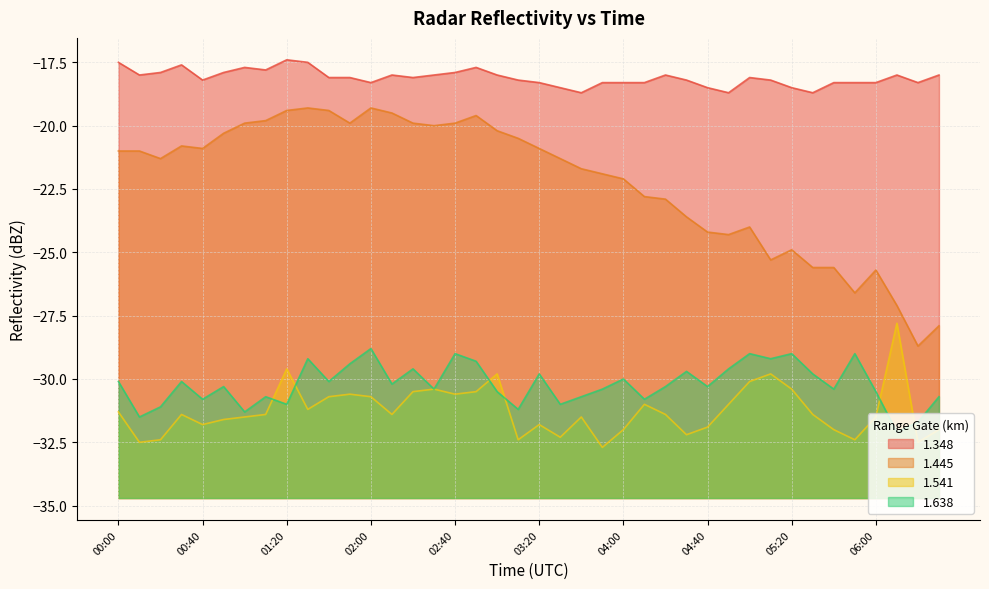

What is the sum of the 1.541 values at 04:00 and 02:40?

-62.6